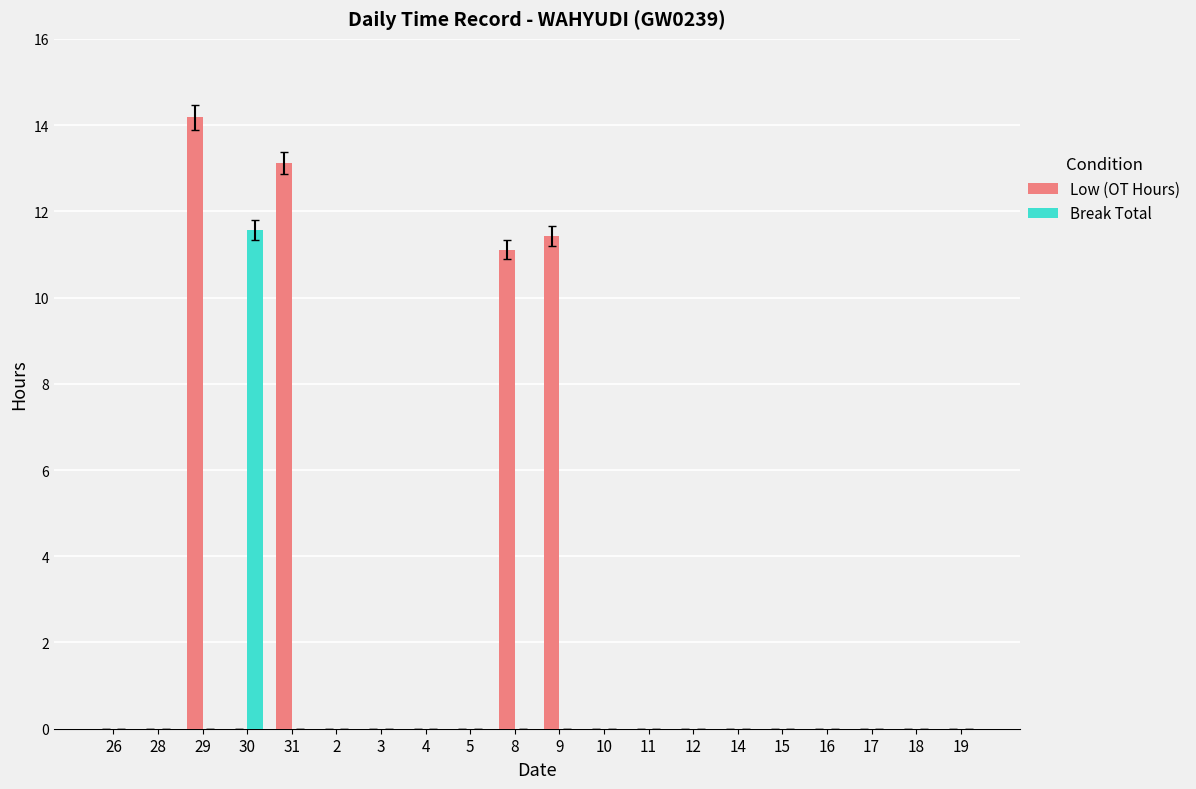

Which category has the highest value in the Low (OT Hours) series?

29